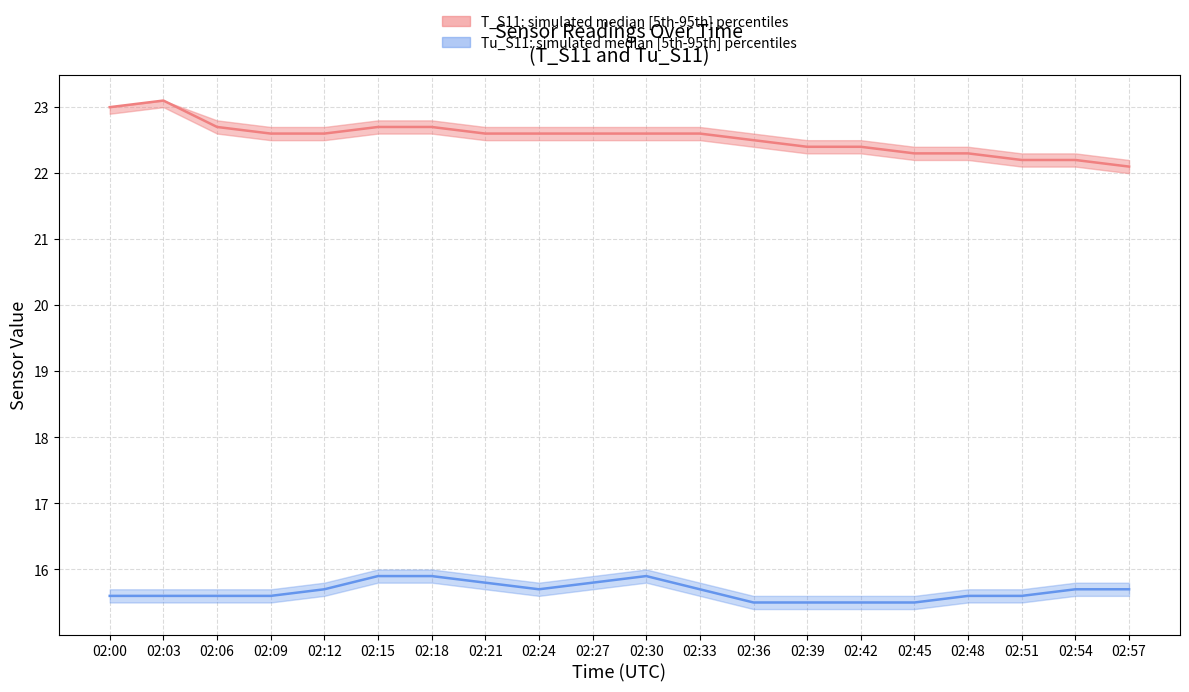

Reading left to right, list all the values displayed in this chart.

T_S11 simulated median: 02:00=23.0	02:03=23.1	02:06=22.7	02:09=22.6	02:12=22.6	02:15=22.7	02:18=22.7	02:21=22.6	02:24=22.6	02:27=22.6	02:30=22.6	02:33=22.6	02:36=22.5	02:39=22.4	02:42=22.4	02:45=22.3	02:48=22.3	02:51=22.2	02:54=22.2	02:57=22.1
Tu_S11 simulated median: 02:00=15.6	02:03=15.6	02:06=15.6	02:09=15.6	02:12=15.7	02:15=15.9	02:18=15.9	02:21=15.8	02:24=15.7	02:27=15.8	02:30=15.9	02:33=15.7	02:36=15.5	02:39=15.5	02:42=15.5	02:45=15.5	02:48=15.6	02:51=15.6	02:54=15.7	02:57=15.7